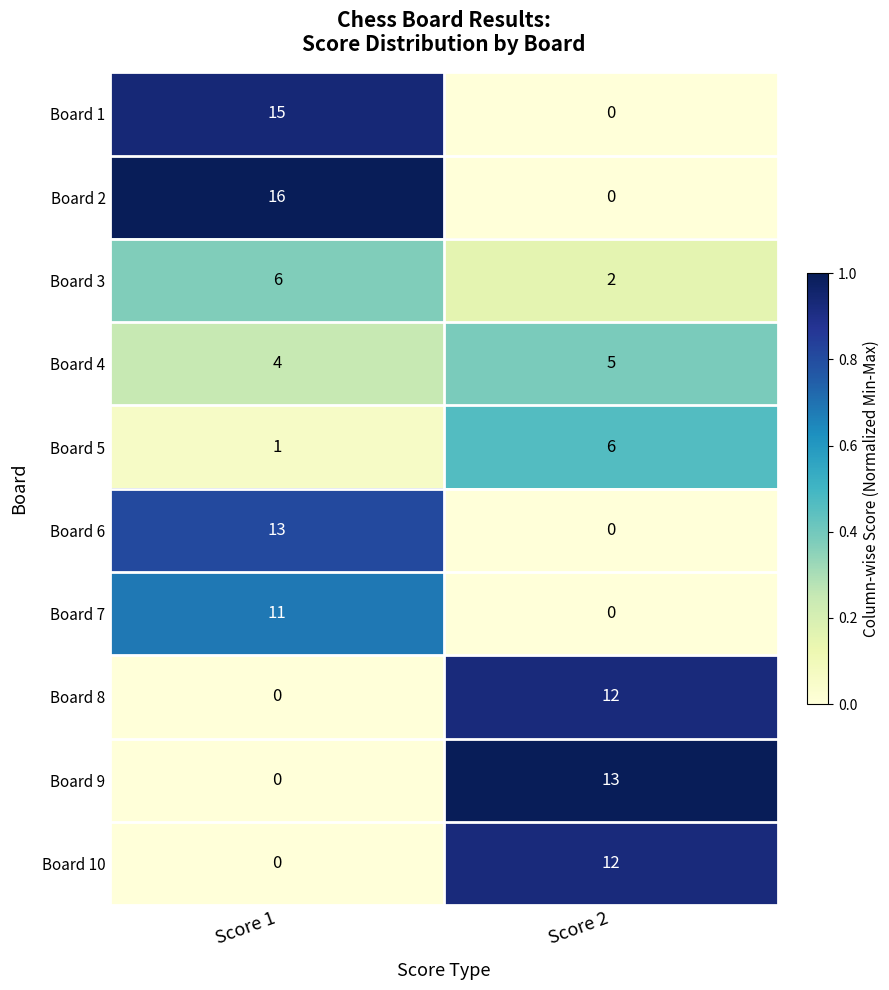

What is the maximum value shown in the chart?

16